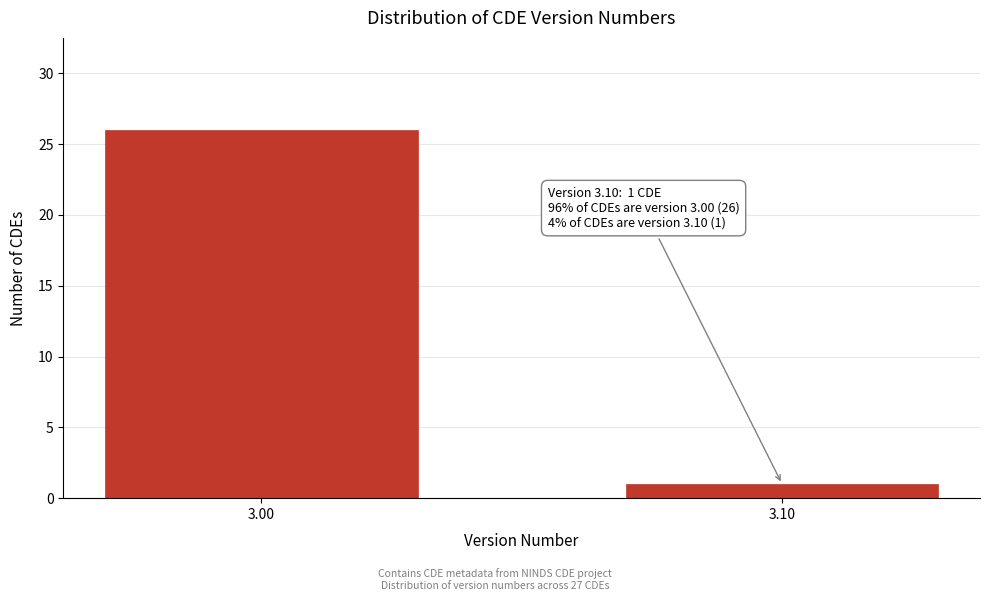

Reading left to right, extract all data points from this chart.

26	1